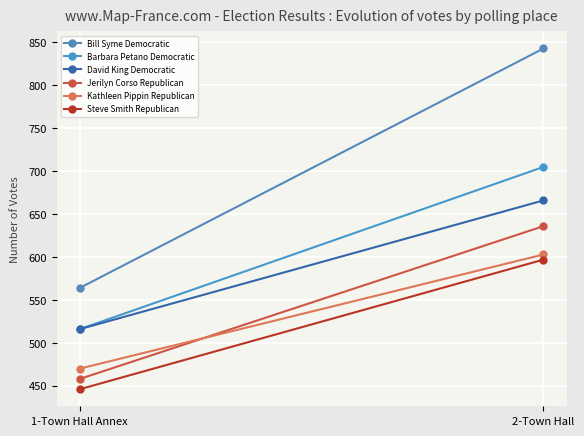

Reading left to right, list all the values displayed in this chart.

Bill Syme Democratic: 564	843
Barbara Petano Democratic: 516	705
David King Democratic: 516	666
Jerilyn Corso Republican: 458	636
Kathleen Pippin Republican: 470	603
Steve Smith Republican: 446	597